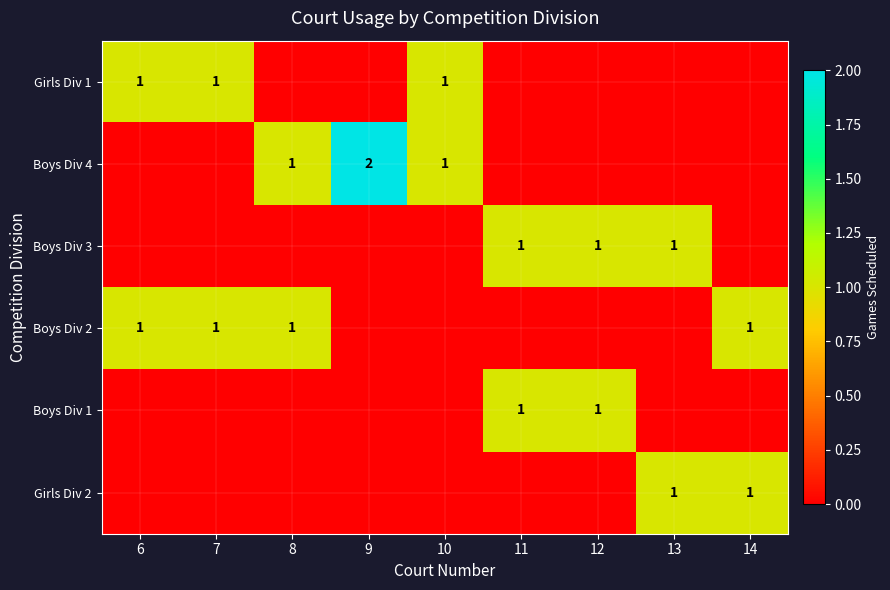

True or false: Girls Div 1 has a value of 1 at 10.

True